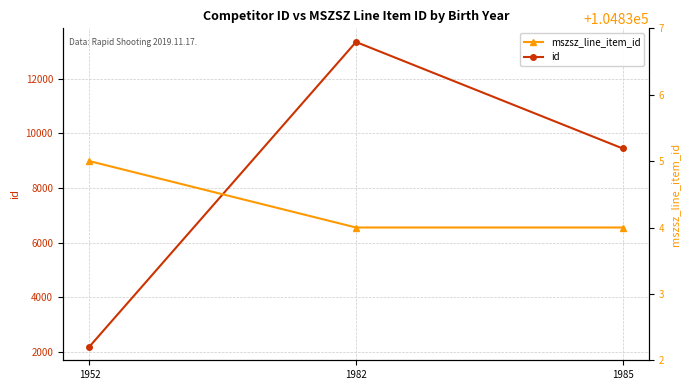

At which label does id reach its peak?

1982